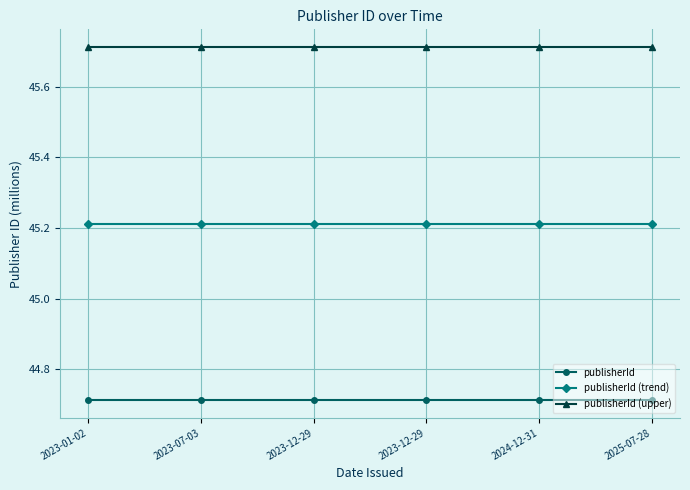

Which has a higher value, 2024-12-31 or 2023-12-29?

2024-12-31